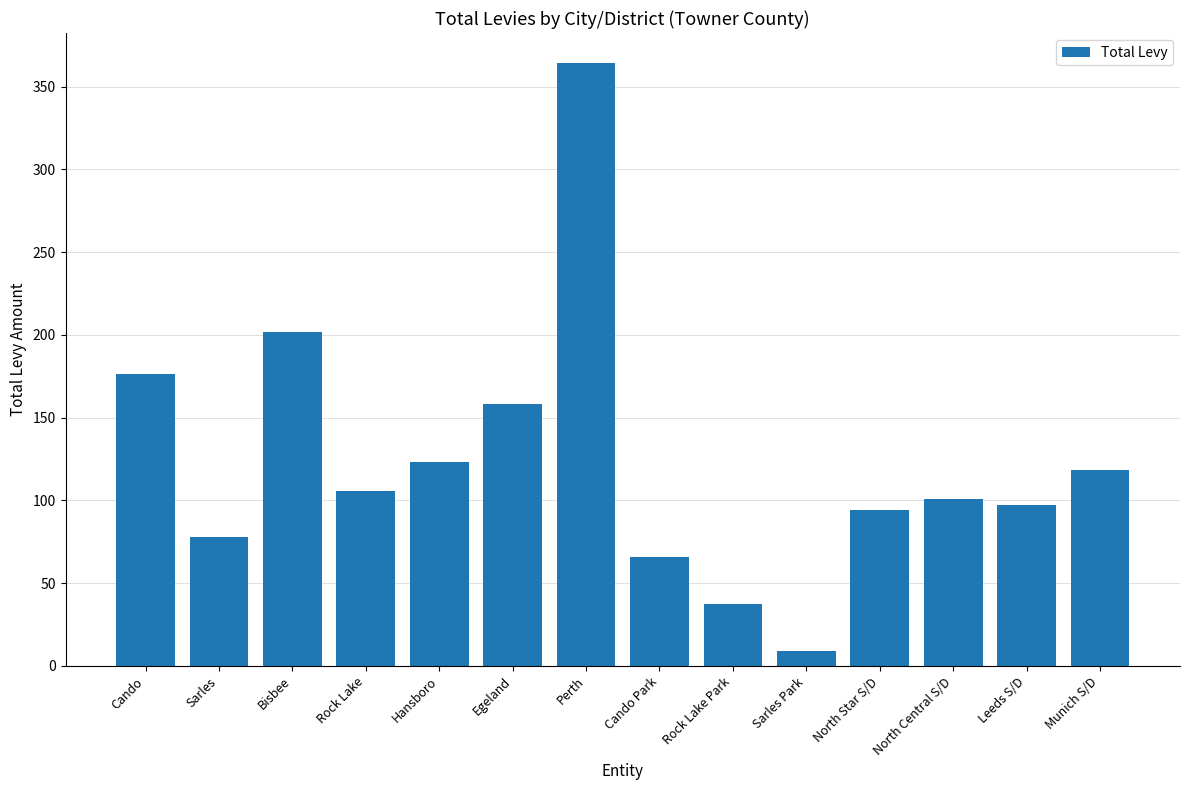

Reading left to right, list all the values displayed in this chart.

Cando=176.7	Sarles=78.0	Bisbee=201.8	Rock Lake=105.7	Hansboro=123.1	Egeland=158.4	Perth=364.2	Cando Park=65.8	Rock Lake Park=37.2	Sarles Park=8.9	North Star S/D=94.2	North Central S/D=101.2	Leeds S/D=97.2	Munich S/D=118.4